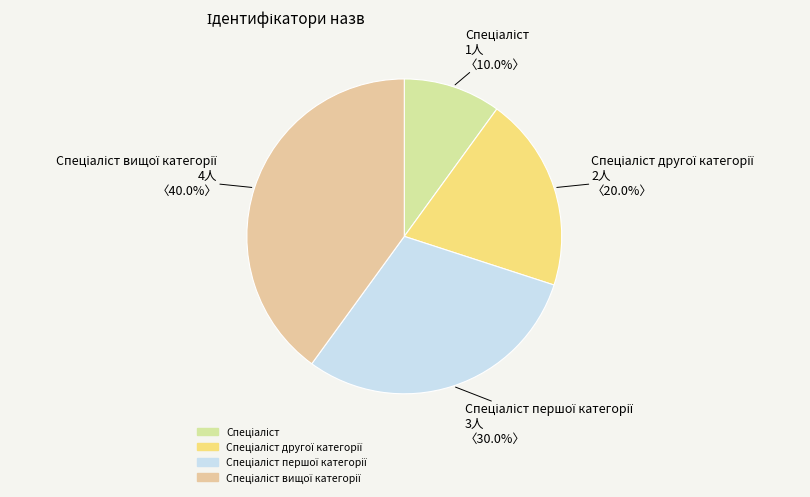

Which slice is the largest?

Спеціаліст вищої категорії